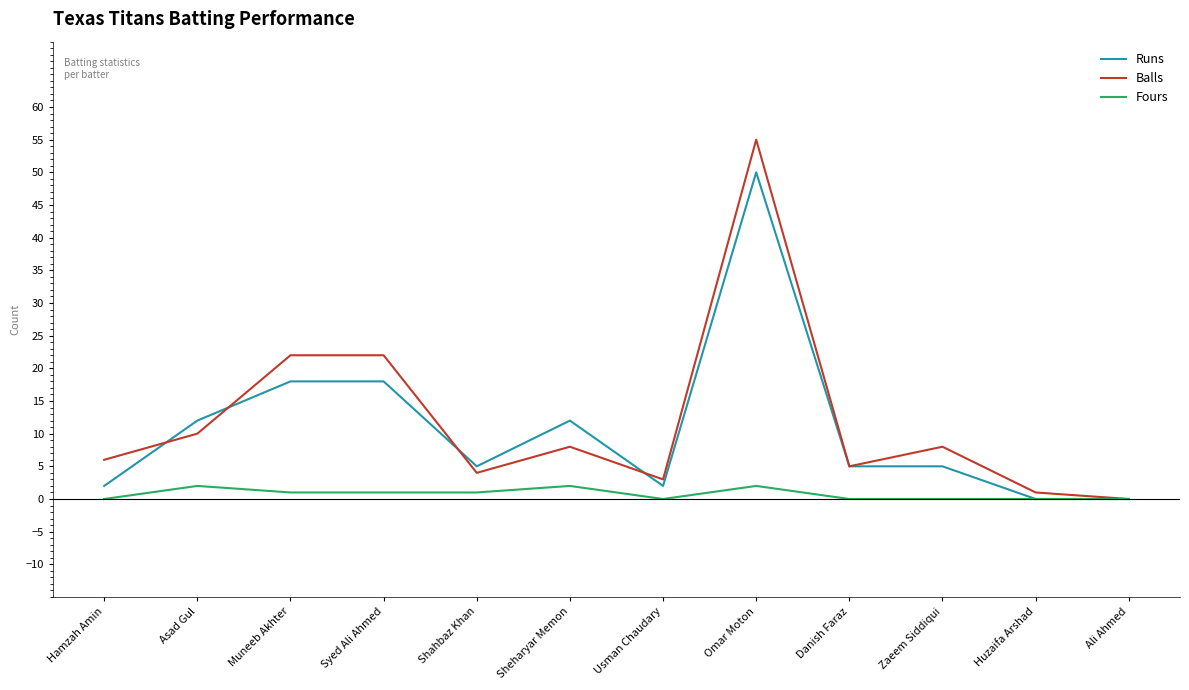

Reading right to left, extract all data points from this chart.

Runs: 0	0	5	5	50	2	12	5	18	18	12	2
Balls: 0	1	8	5	55	3	8	4	22	22	10	6
Fours: 0	0	0	0	2	0	2	1	1	1	2	0